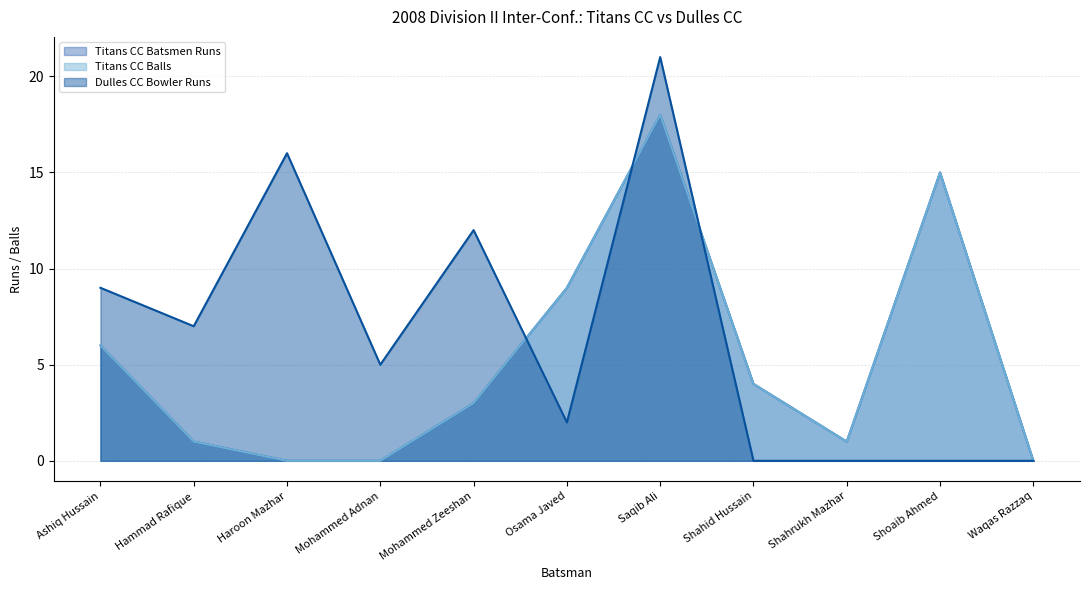

After their last crossing, which series has the higher values: Titans CC Balls or Dulles CC Bowler Runs?

Titans CC Balls